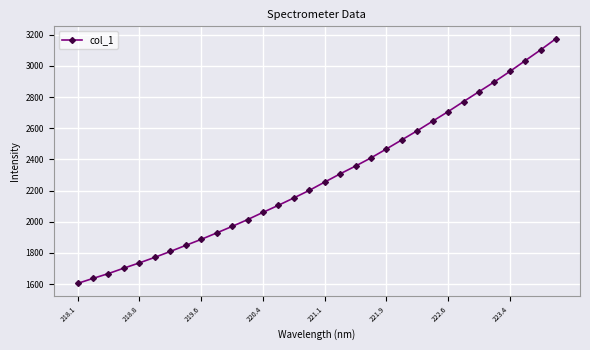

What is the sum of all values?

73126.9